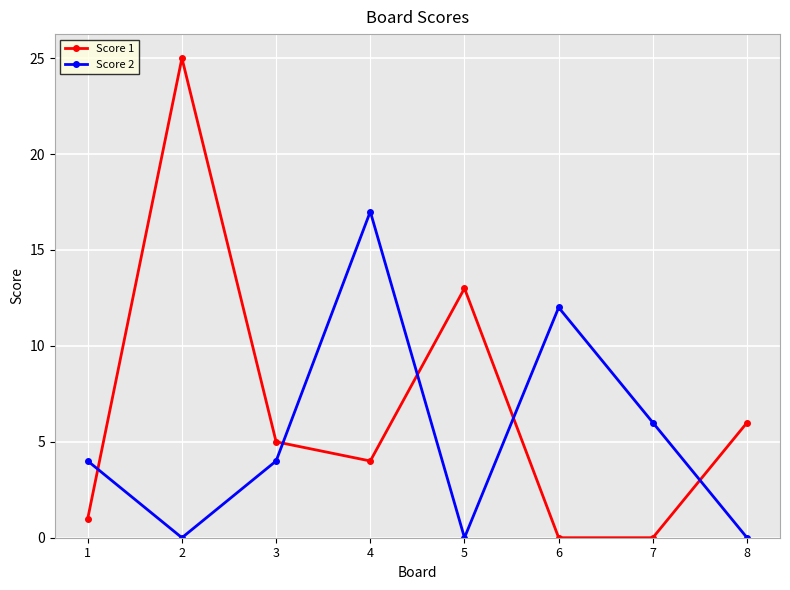

Which series changed the most between 6 and 7?

Score 2